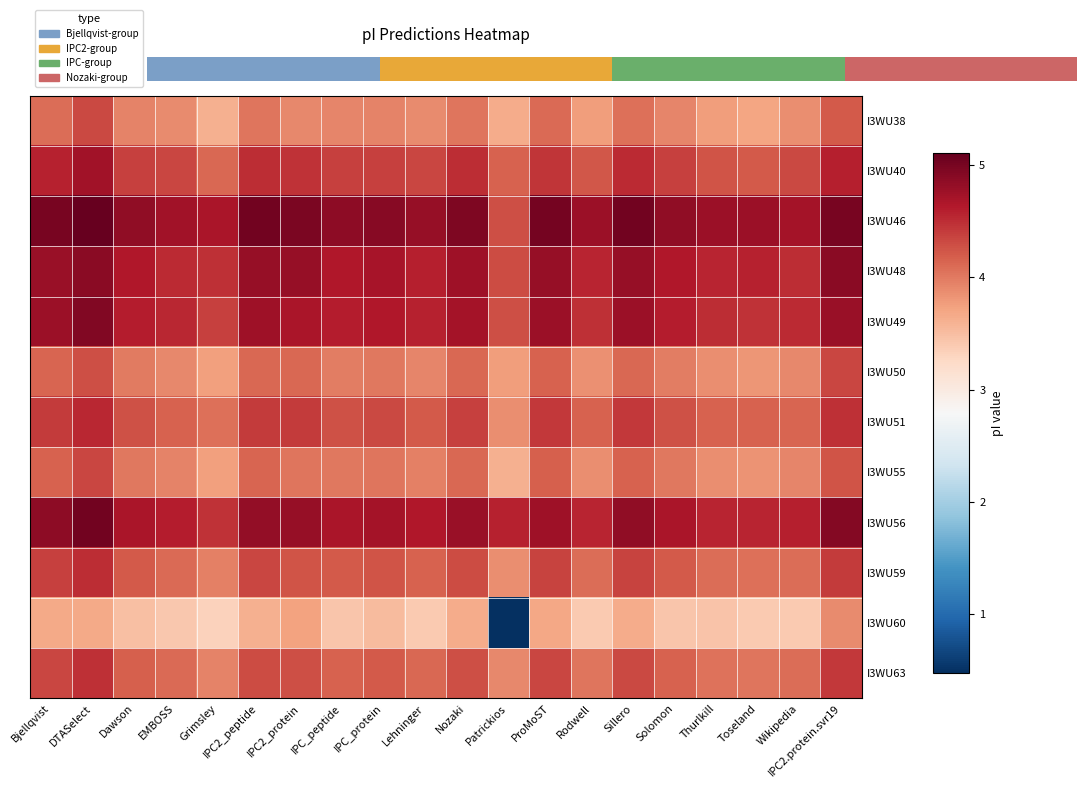

True or false: I3WU50 has a value of 4.1 at IPC2_protein.

True